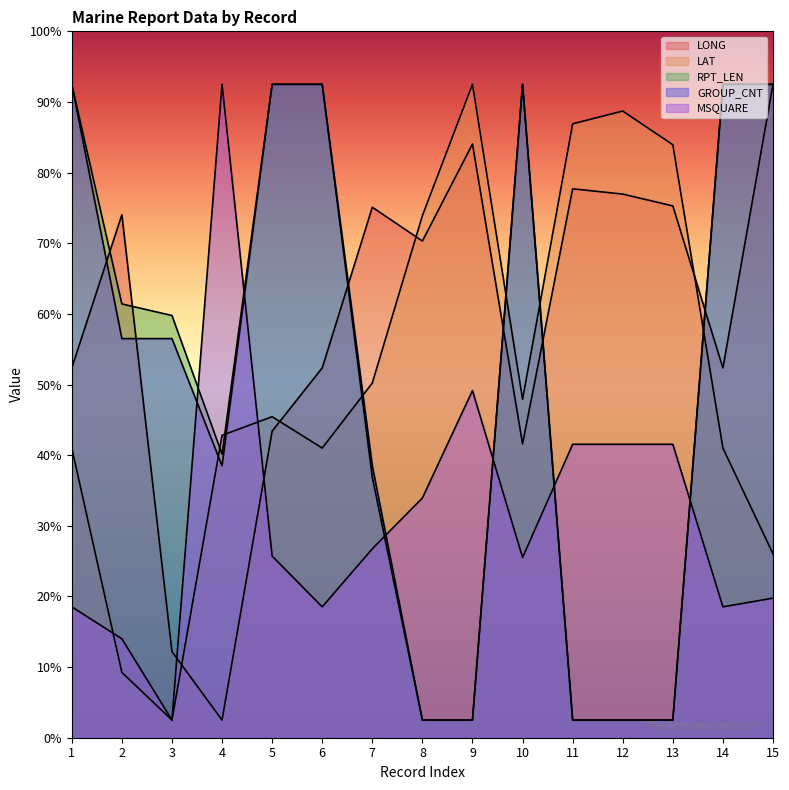

Reading left to right, list all the values displayed in this chart.

LONG: 104.7	148.1	24.4	5.0	86.8	104.7	150.2	140.6	168.1	83.2	155.4	153.9	150.6	104.7	185.0
LAT: 82.0	18.5	5.0	85.6	90.9	82.0	100.4	147.8	185.0	95.8	173.8	177.4	167.9	82.0	52.1
RPT_LEN: 185.0	122.8	119.5	80.3	185.0	185.0	73.7	5.0	5.0	185.0	5.0	5.0	5.0	185.0	185.0
GROUP_CNT: 185.0	113.0	113.0	77.0	185.0	185.0	77.0	5.0	5.0	185.0	5.0	5.0	5.0	185.0	185.0
MSQUARE: 37.1	28.0	5.0	185.0	51.4	37.1	53.5	67.9	98.3	51.0	83.1	83.1	83.1	37.1	39.5